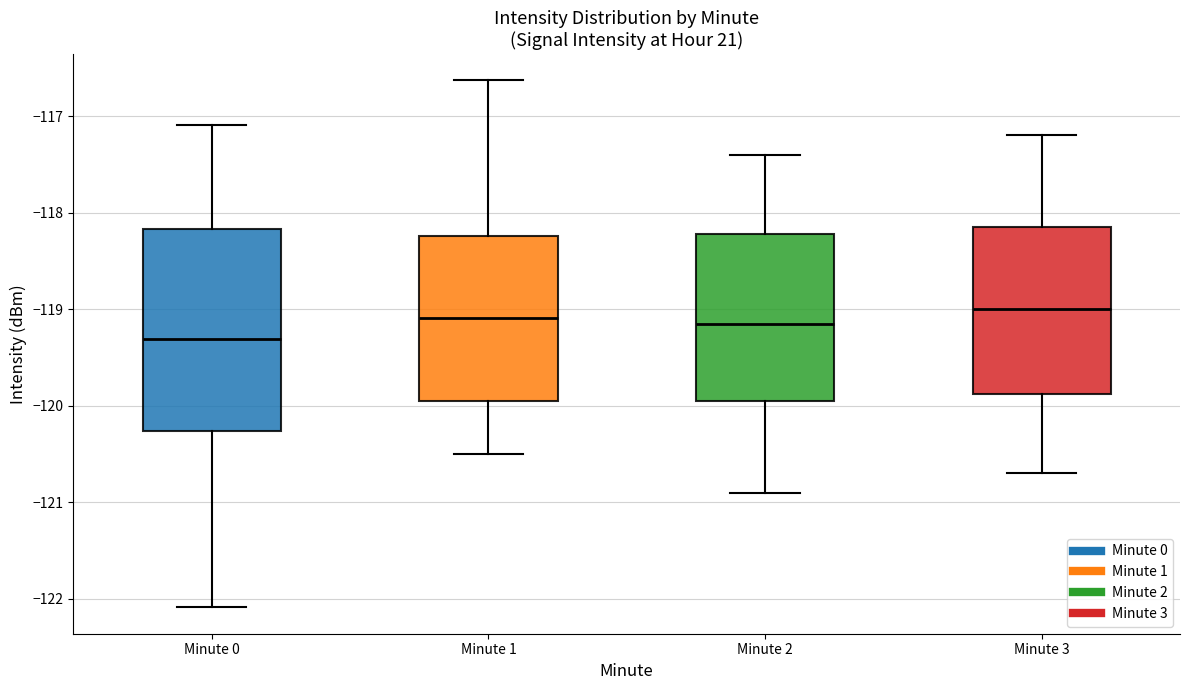

Reading left to right, read every box against the y-axis: the position of its median line, the range the box covers, and the ends of its whiskers. The values are not printed on the chart, so give them approximately, as read against the axis.

Minute 0: median -119.3, box -120.3 to -118.2, whiskers -122.1 to -117.1
Minute 1: median -119.1, box -120.0 to -118.2, whiskers -120.5 to -116.6
Minute 2: median -119.1, box -119.9 to -118.2, whiskers -120.9 to -117.4
Minute 3: median -119.0, box -119.9 to -118.1, whiskers -120.7 to -117.2